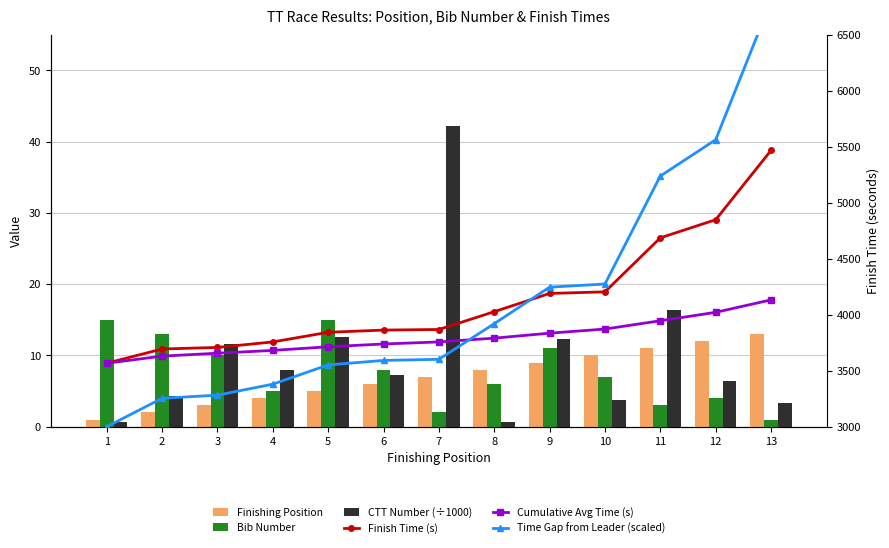

Which series changed the most between 4 and 9?

Time Gap from Leader (scaled)